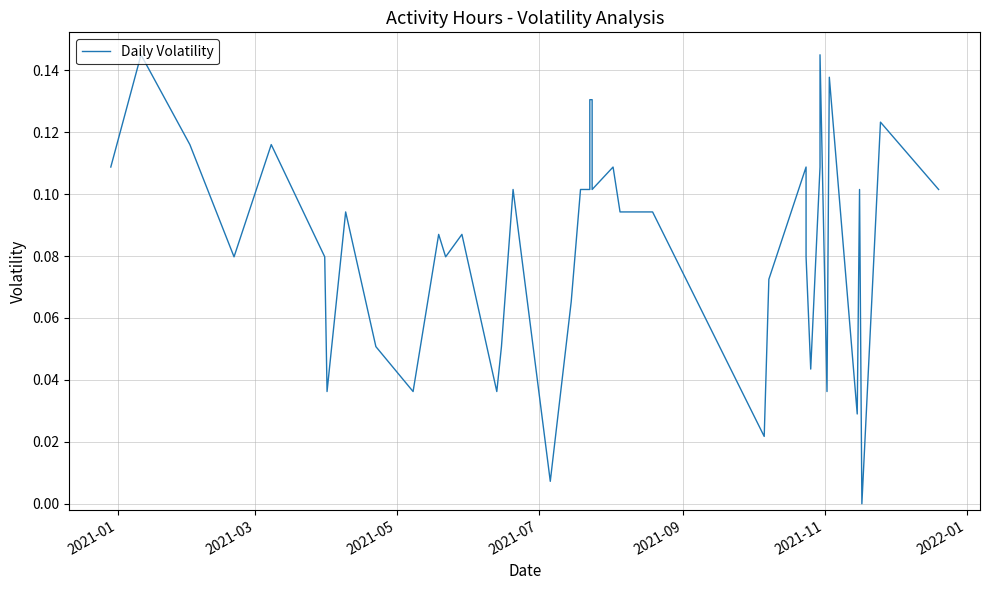

How many interior local valleys (lower than both neighbors) does the data have?

12